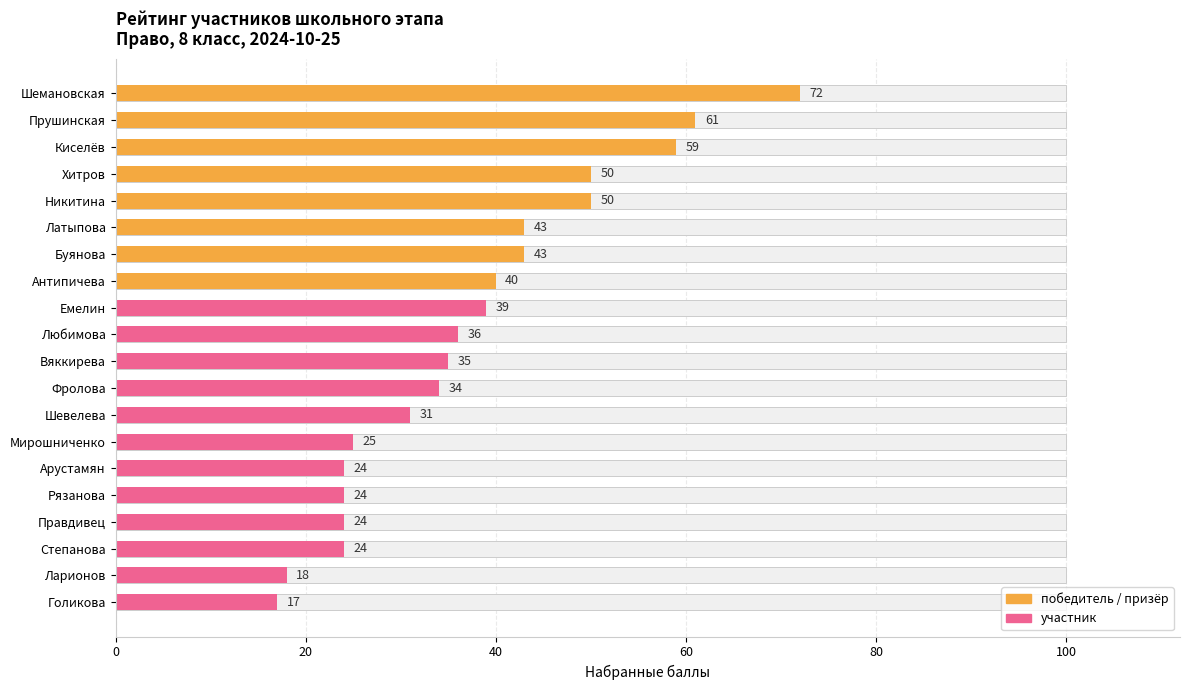

What is the average value?

37